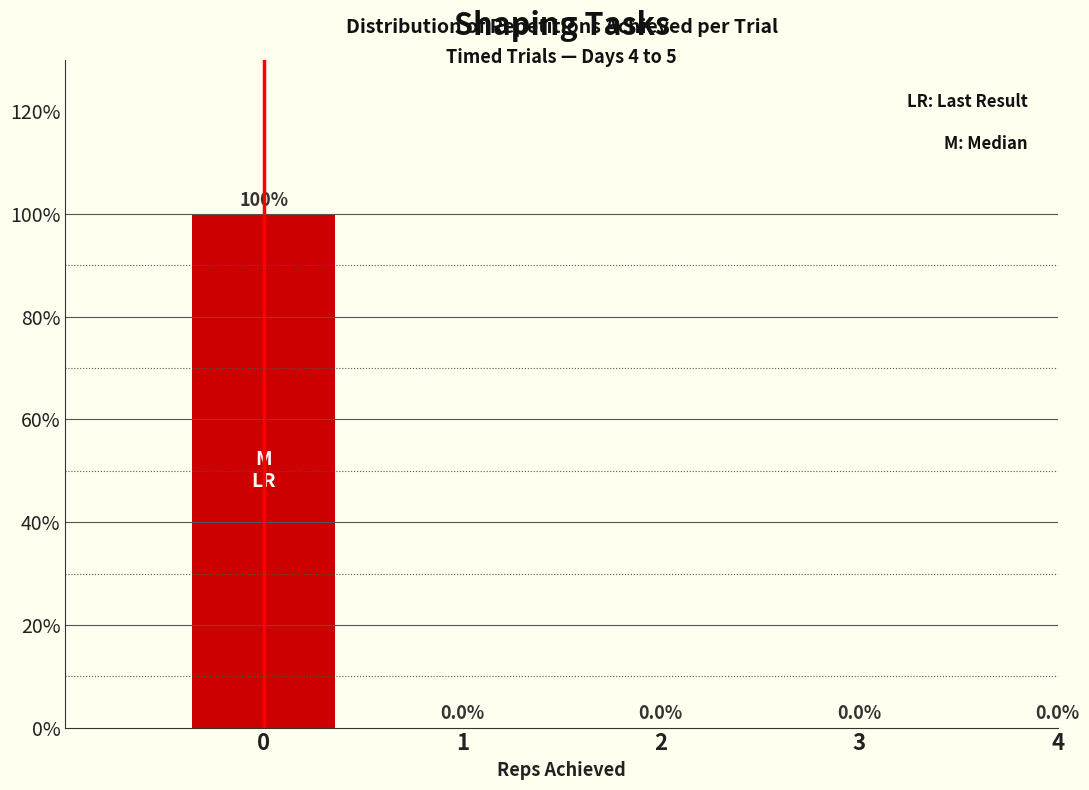

Reading left to right, list all the values displayed in this chart.

0=100	1=0	2=0	3=0	4=0